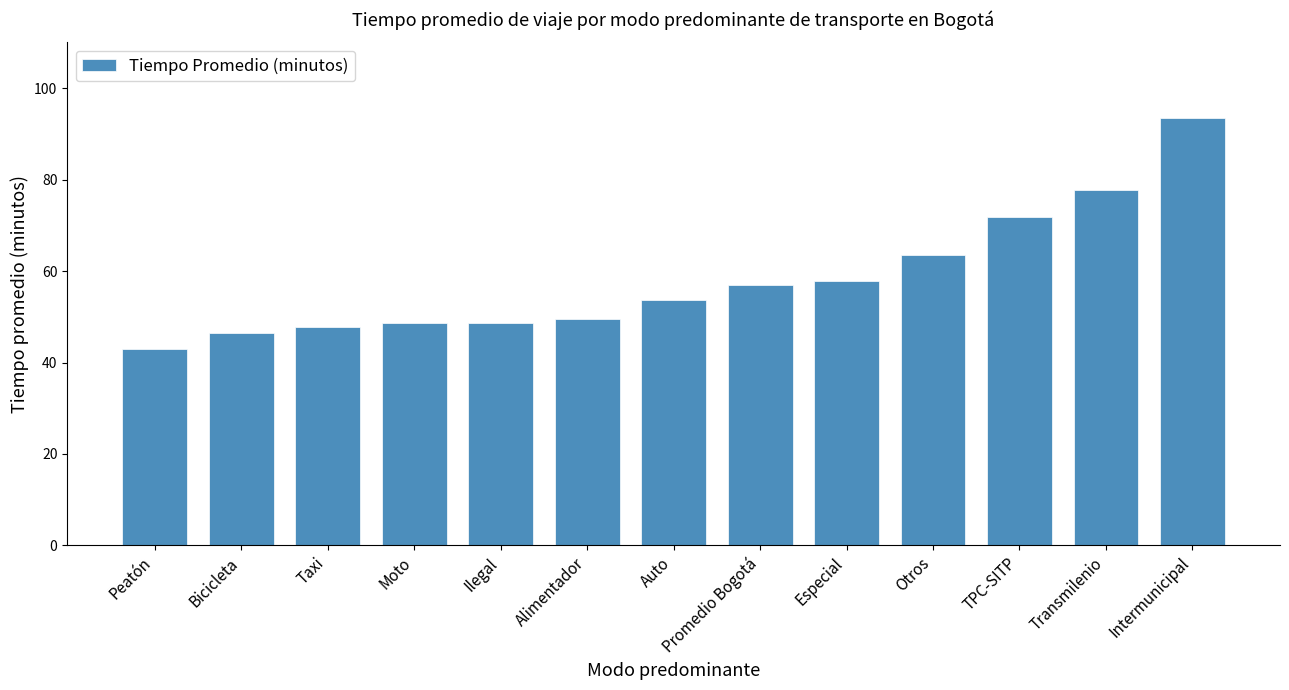

At which category does the chart reach its peak across all series?

Intermunicipal